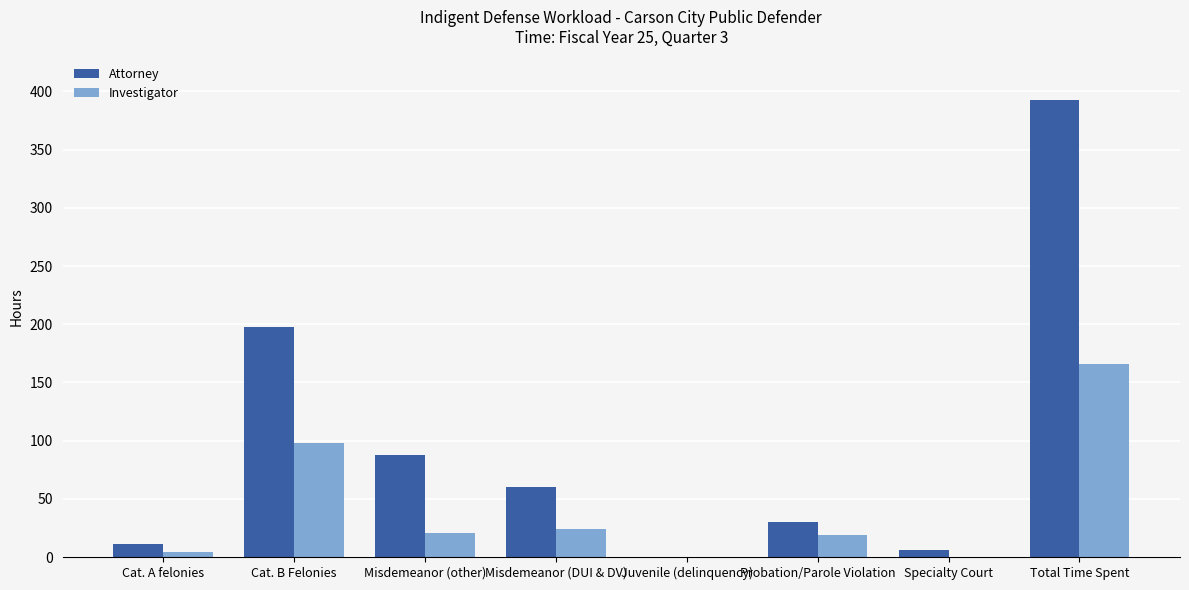

What is the maximum value shown in the chart?

392.2